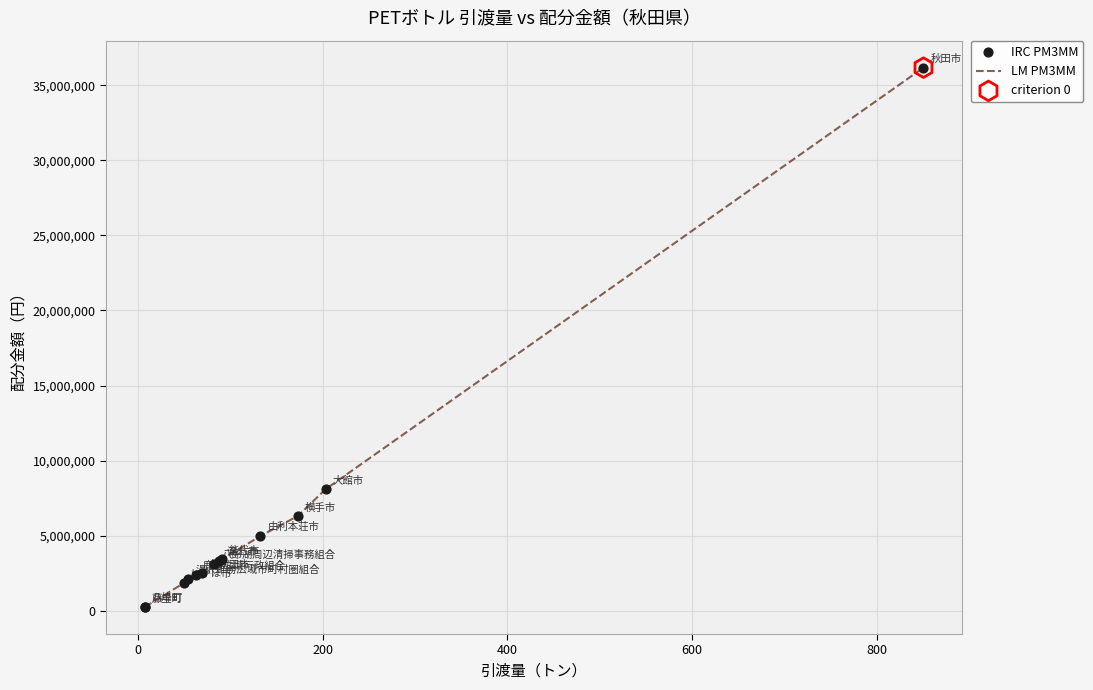

What is the greatest value displayed?

36179828